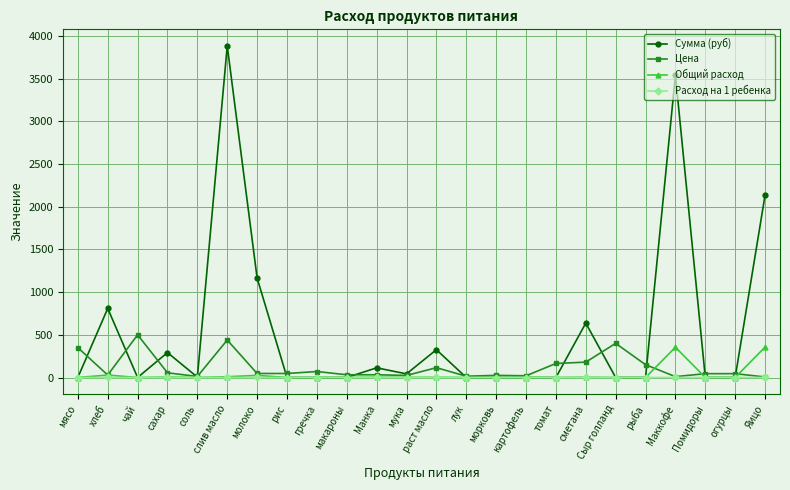

The Сумма (руб) series shows 1164.7 at молоко. True or false?

True